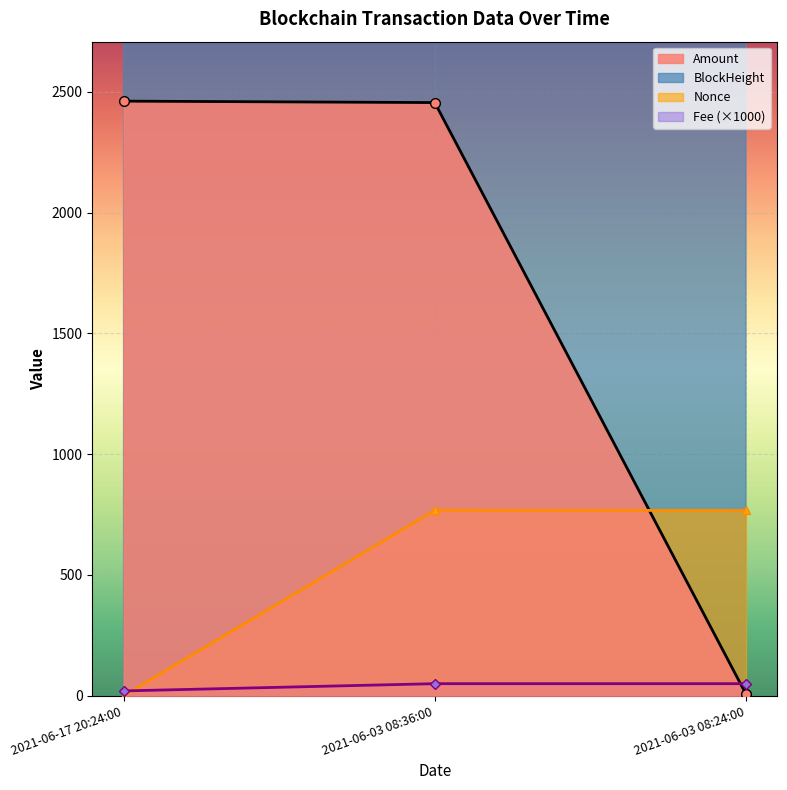

The Nonce series shows 768.0 at 2021-06-03 08:36:00. True or false?

True